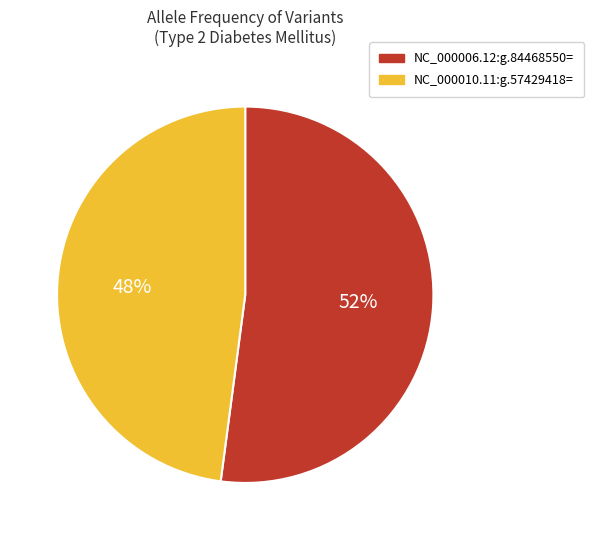

What percentage is the NC_000006.12:g.84468550= slice, to the nearest percent?

52%